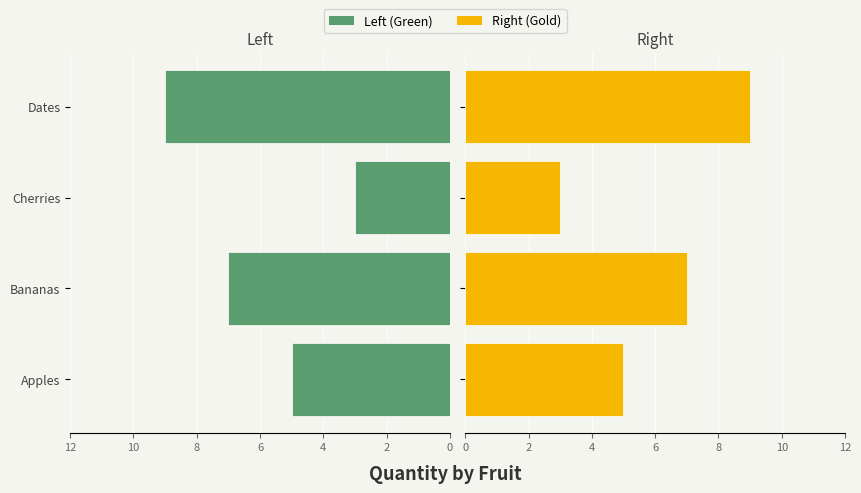

Count the number of data series in this chart.

2